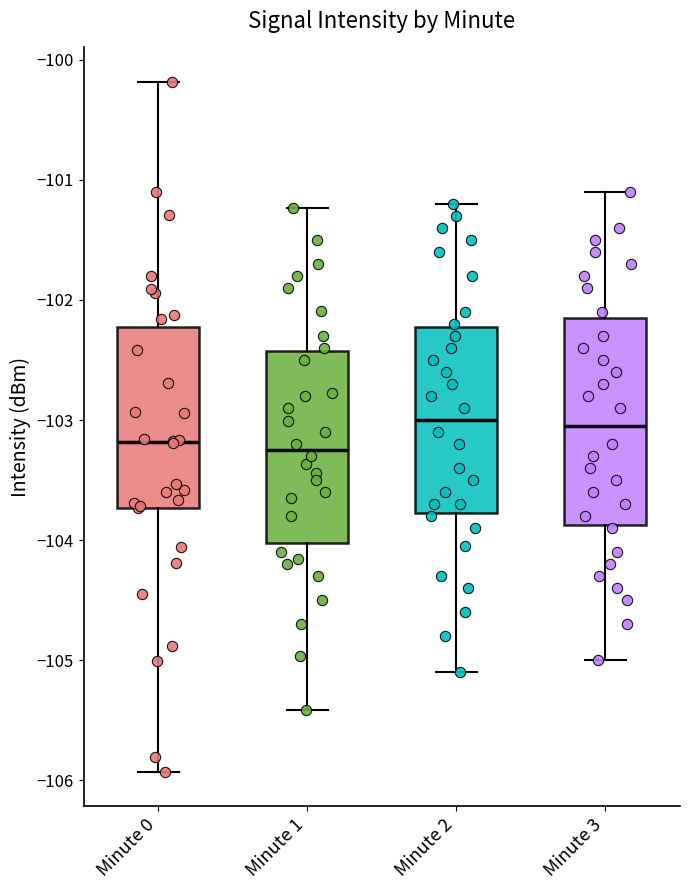

Comparing the boxes themselves (not the whiskers), which one is the tallest?

Minute 3